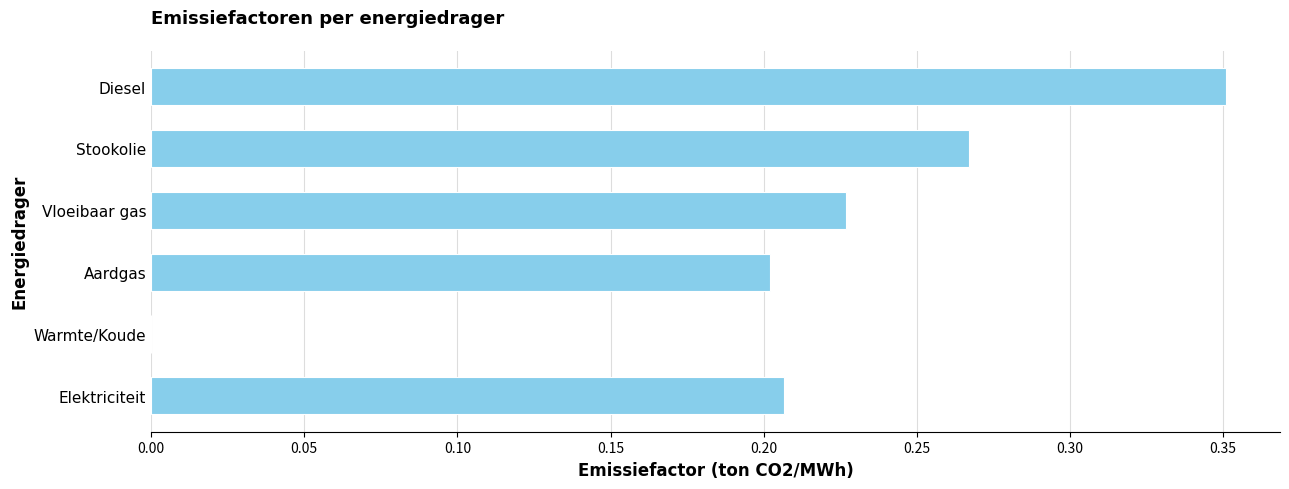

What is the change in value from Stookolie to Diesel?

+0.1